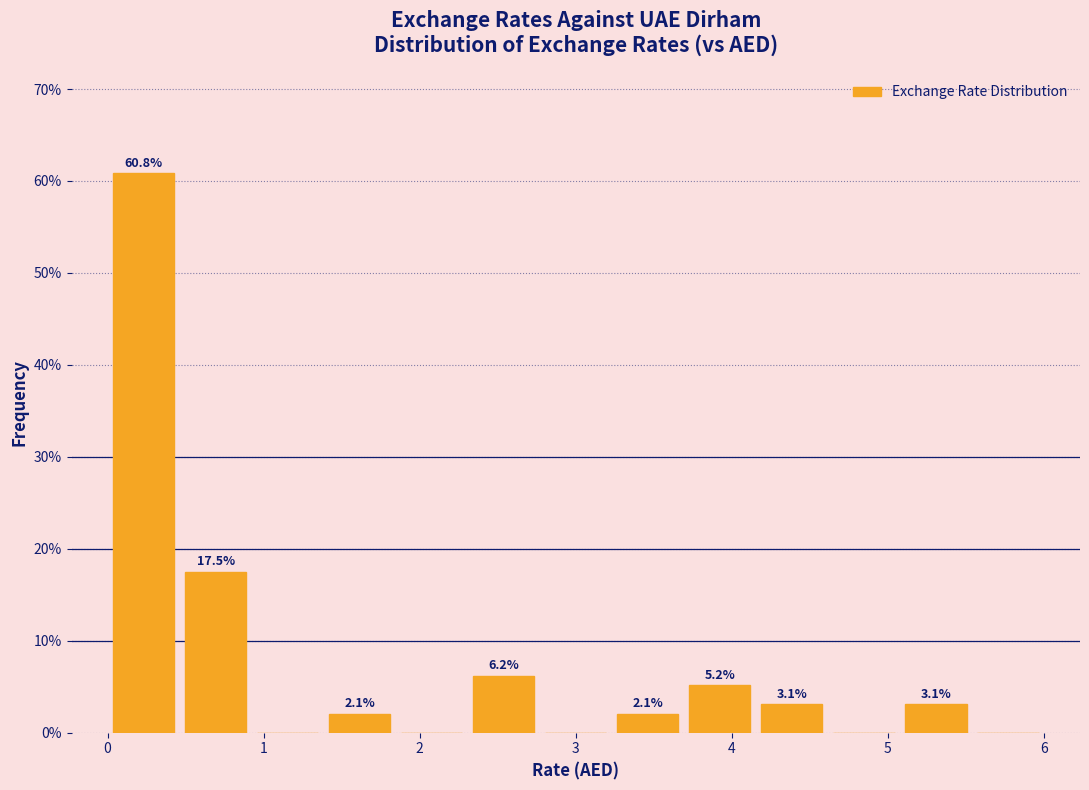

Over which range of the x-axis is the bar tallest?

0.0 to 0.5